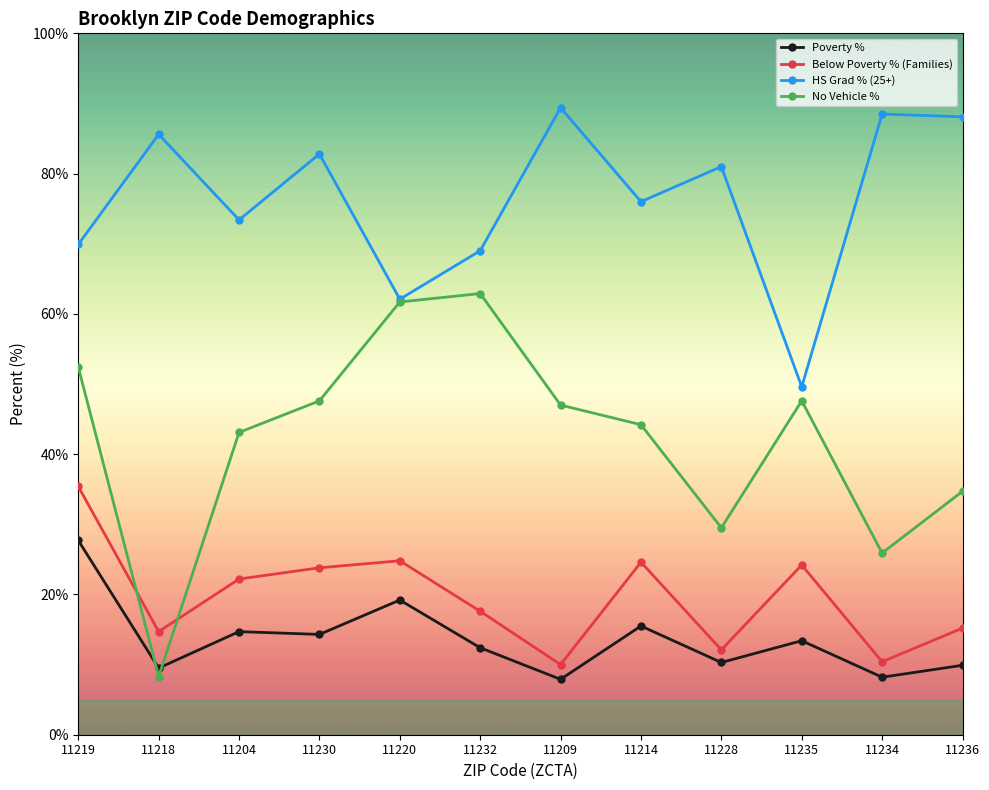

Rank the series by their maximum value, from lowest to highest.

Poverty %, Below Poverty % (Families), No Vehicle %, HS Grad % (25+)